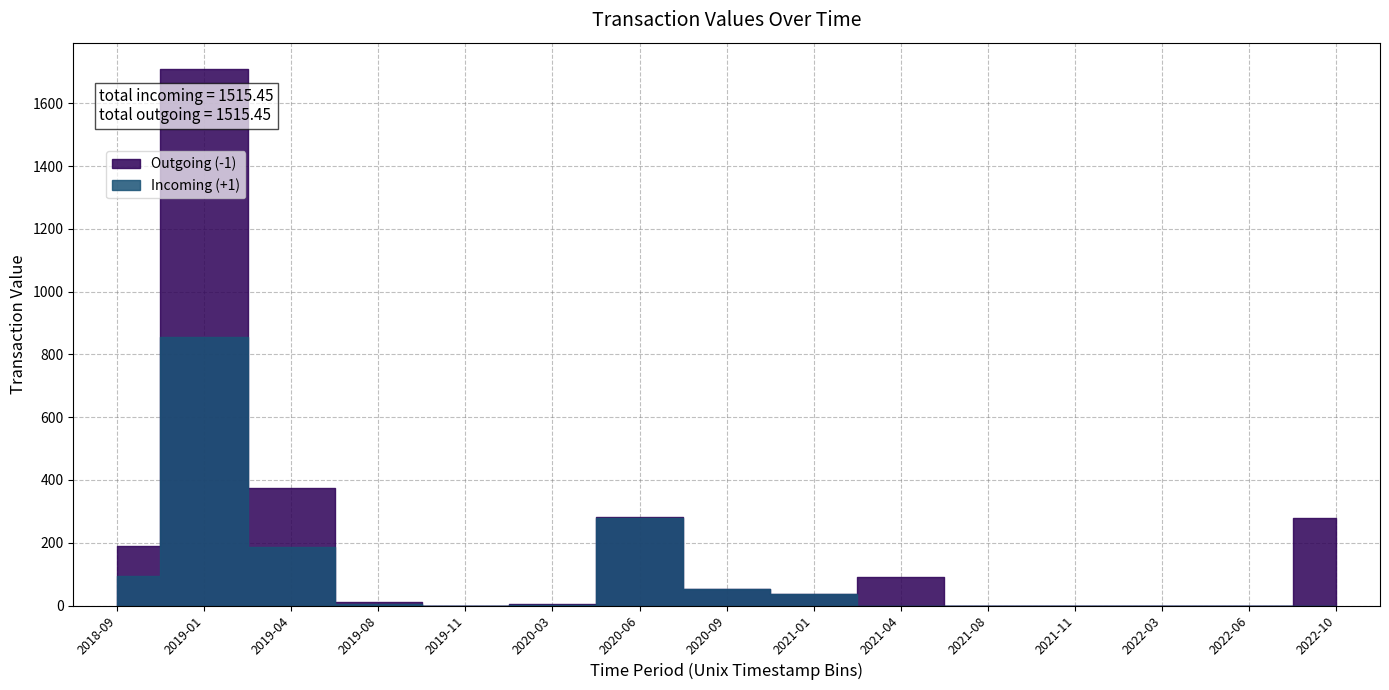

What is the value of the Incoming (+1) point at the 19th from the left?

1.0